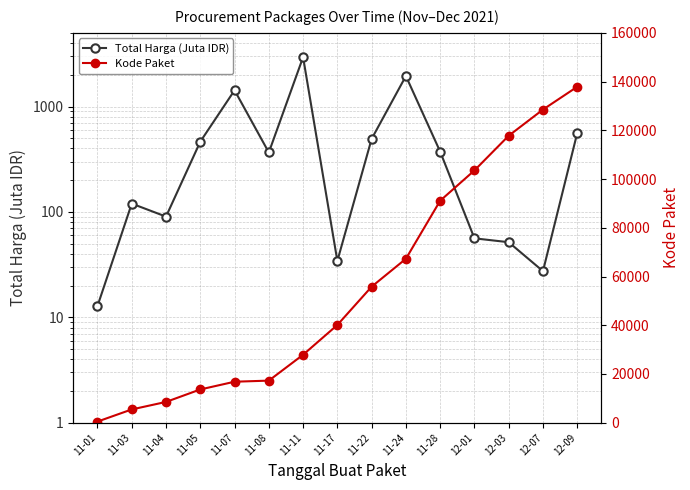

What is the sum of the Kode Paket values at 11-17 and 11-11?

68003.0